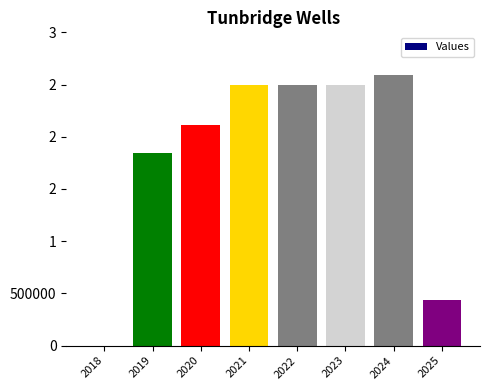

Are the bars horizontal?

No